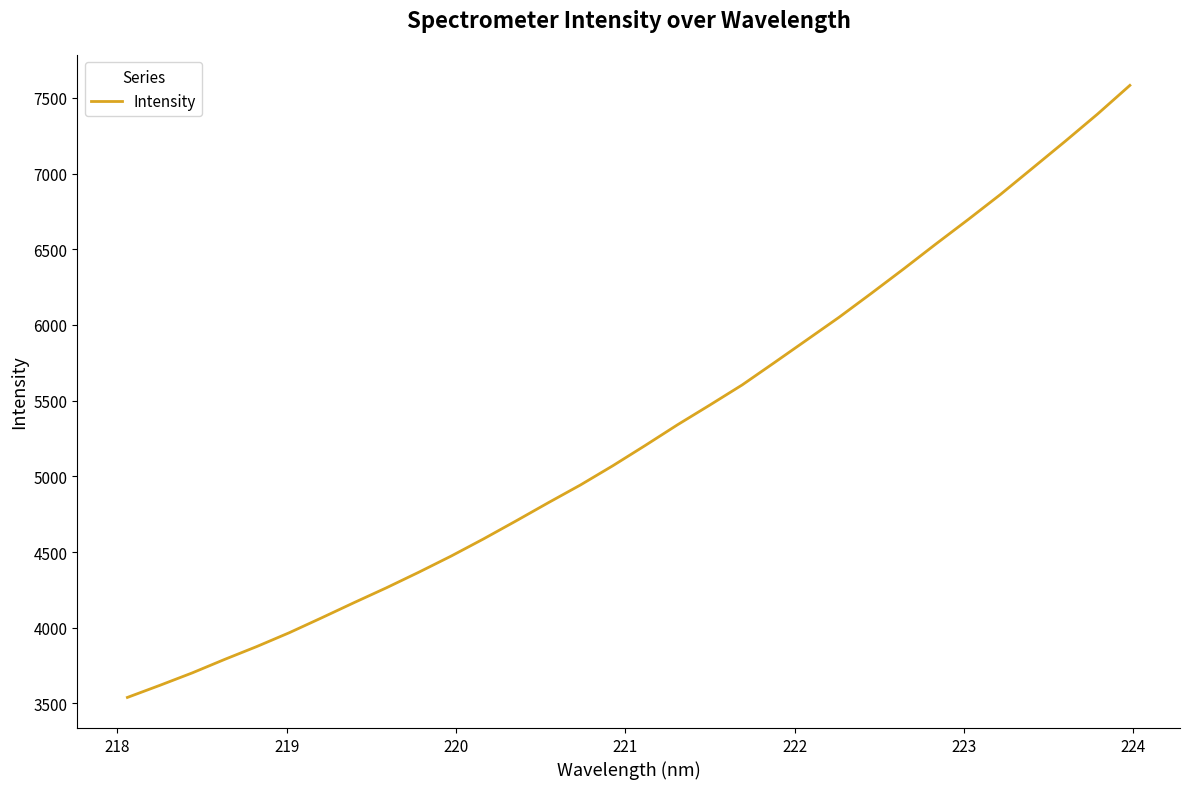

What is the maximum value shown in the chart?

7582.5